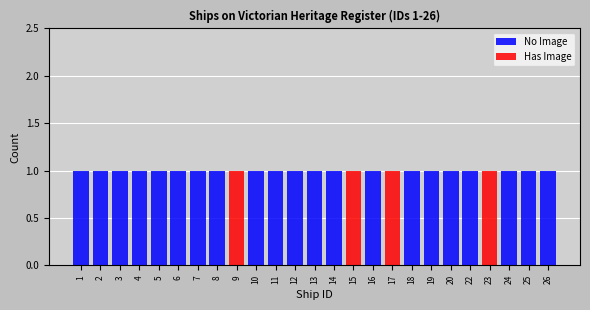

Is it true that No Image equals 0 at 19?

False